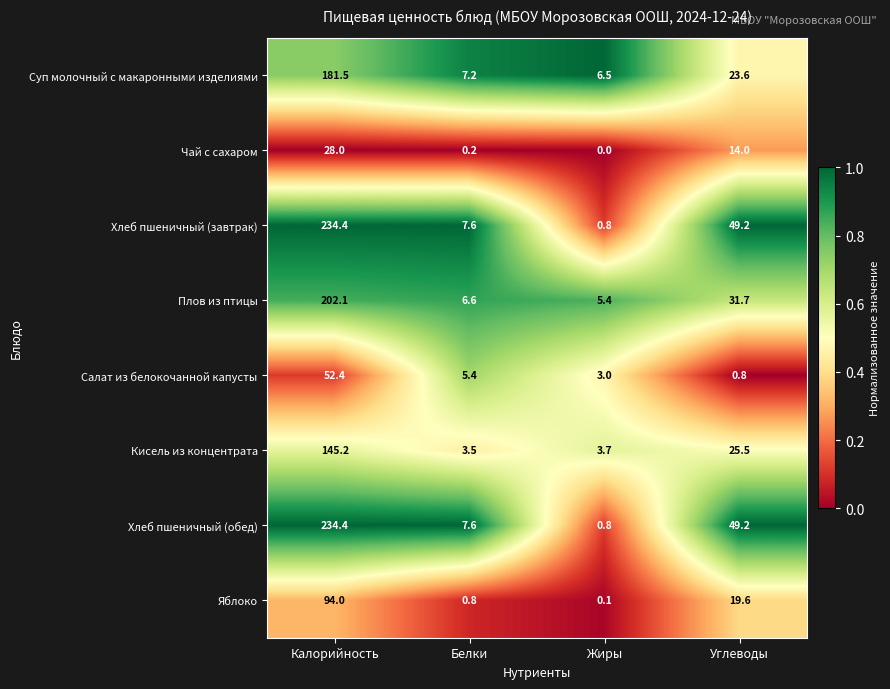

The value of Плов из птицы at Жиры is 5.4. True or false?

True